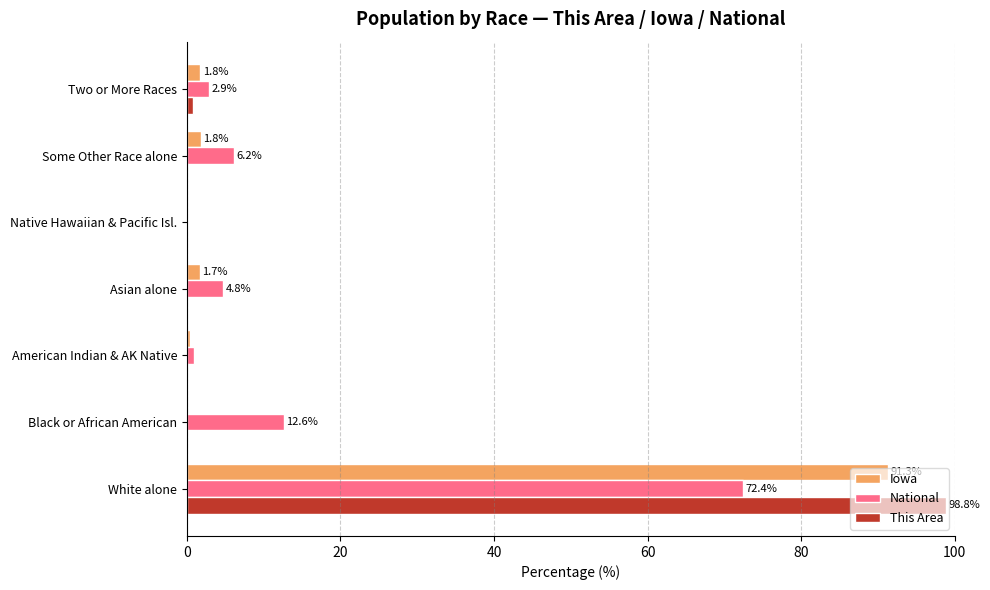

What is the sum of all National values?

100.0